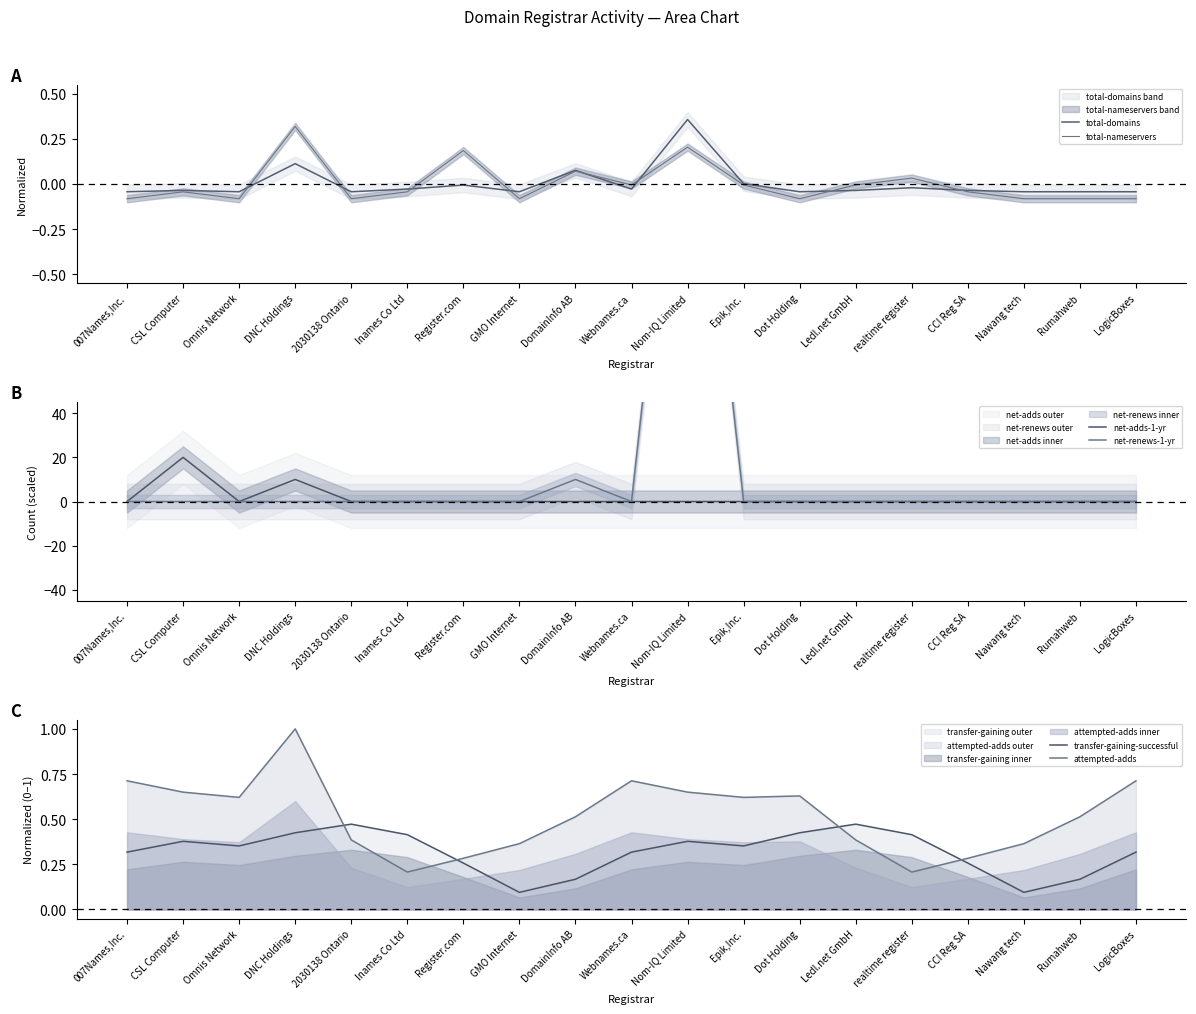

Which label corresponds to the largest value in the chart?

Nom-IQ Limited